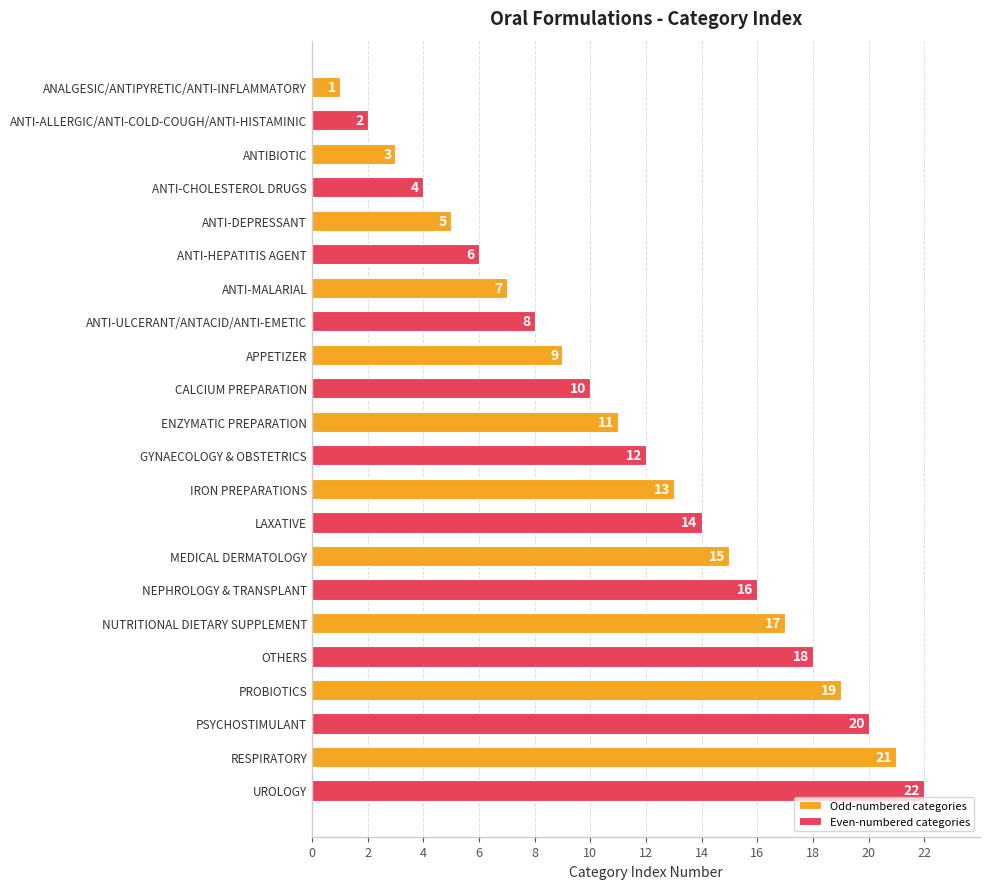

Count the Odd-numbered categories values in the range 5 to 17.

7